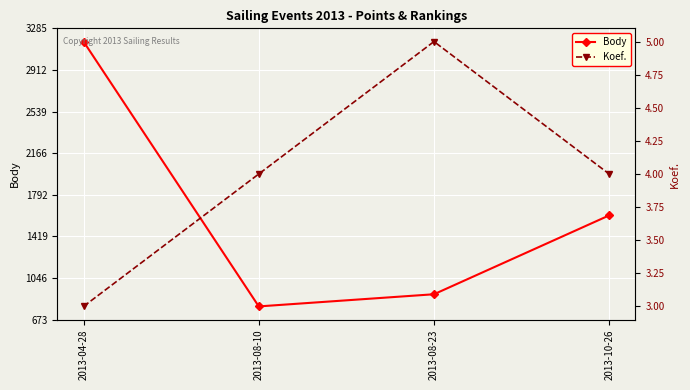

What position from the left is 2013-10-26?

4